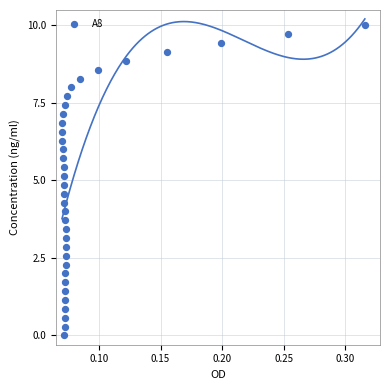

What is the range of Y values (max minus min)?

10.0